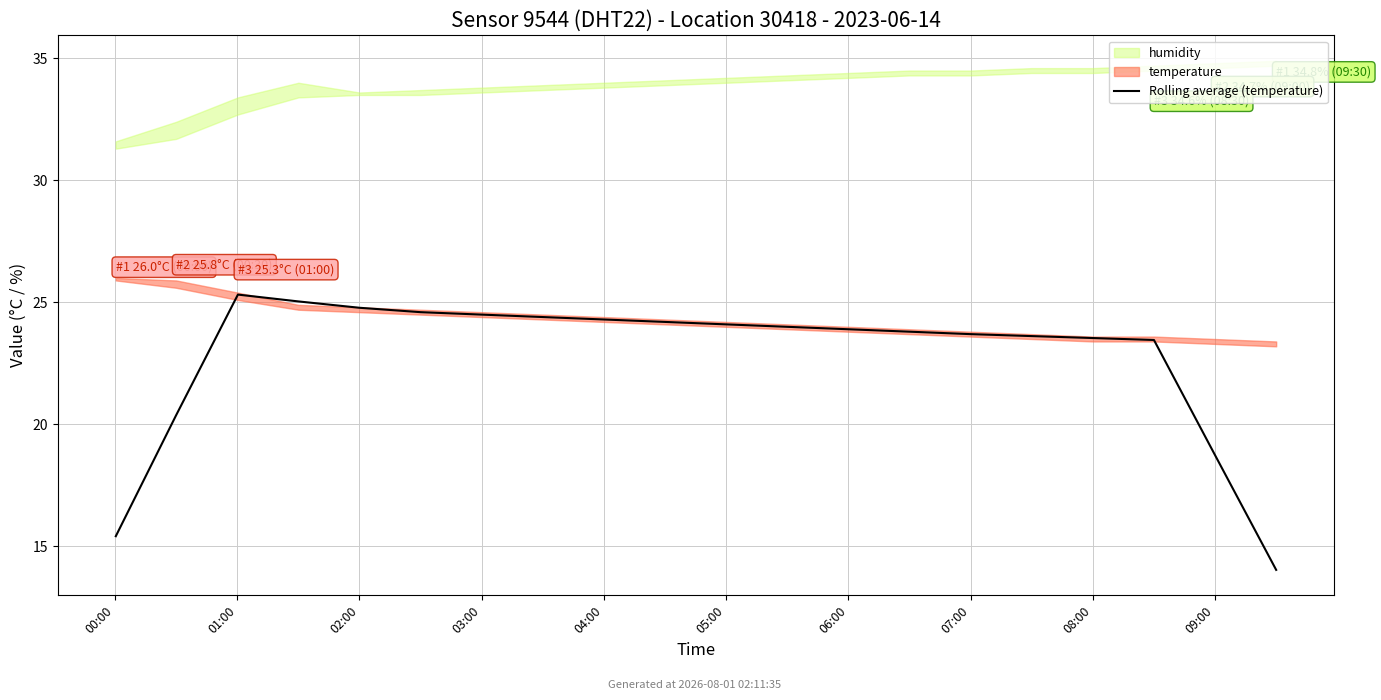

How many points are higher than both their immediate neighbors (excluding endpoints)?

1